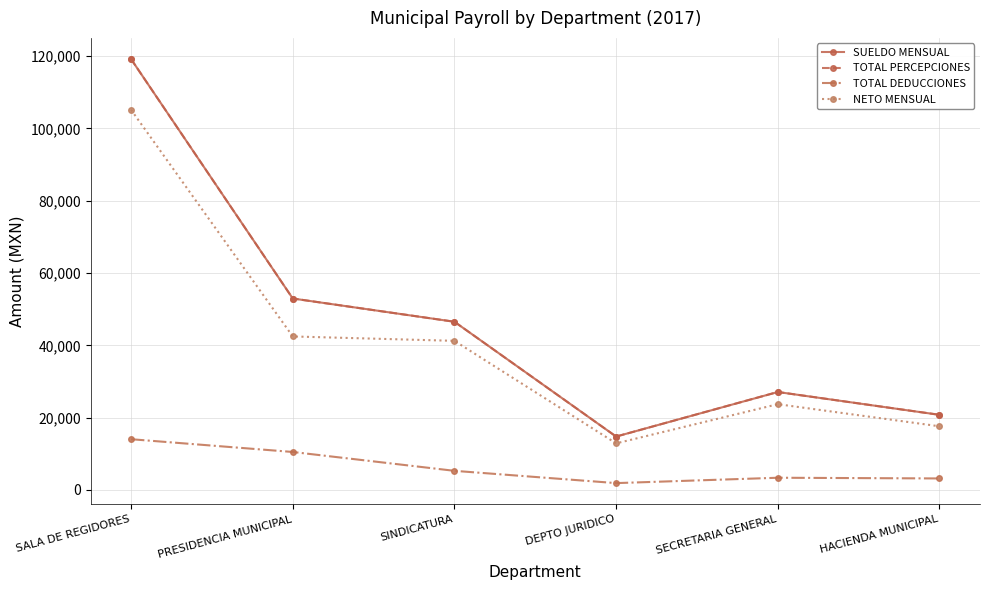

At which category does SUELDO MENSUAL reach its first local valley?

DEPTO JURIDICO